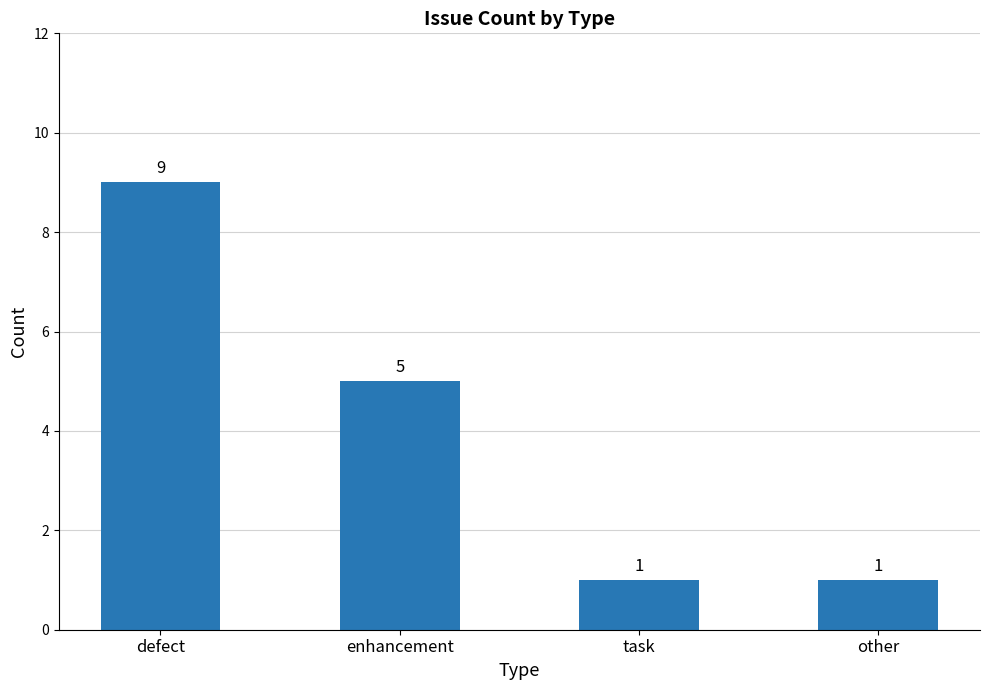

What is the average value?

4